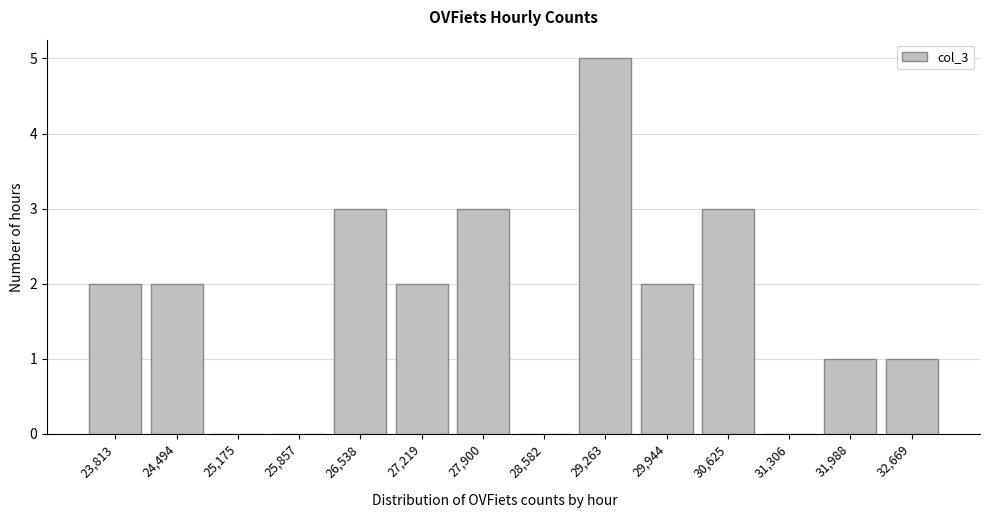

Reading left to right, list all the values displayed in this chart.

23,813=2	24,494=2	25,175=0	25,857=0	26,538=3	27,219=2	27,900=3	28,582=0	29,263=5	29,944=2	30,625=3	31,306=0	31,988=1	32,669=1